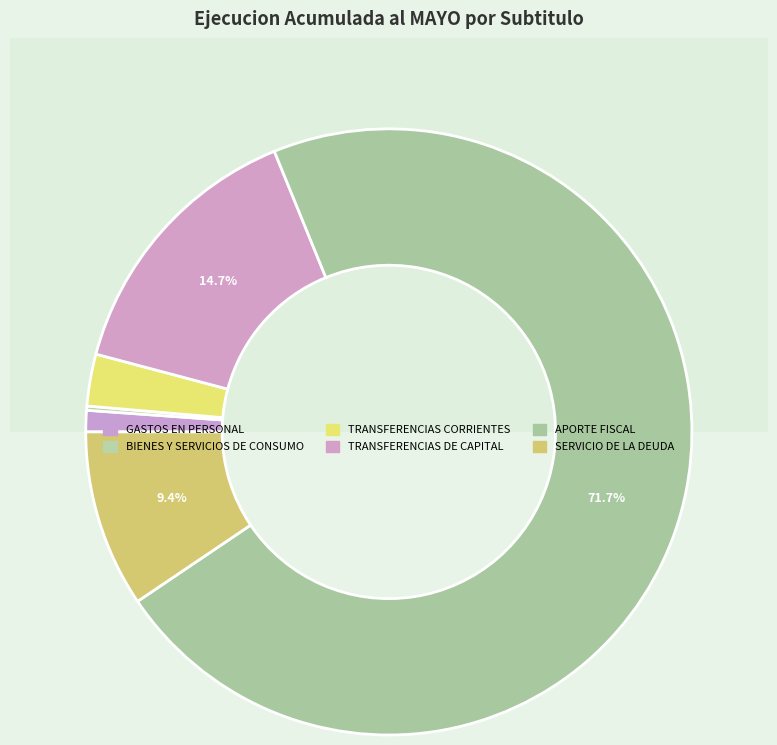

What percentage do GASTOS EN PERSONAL and TRANSFERENCIAS DE CAPITAL together represent?

15.8%